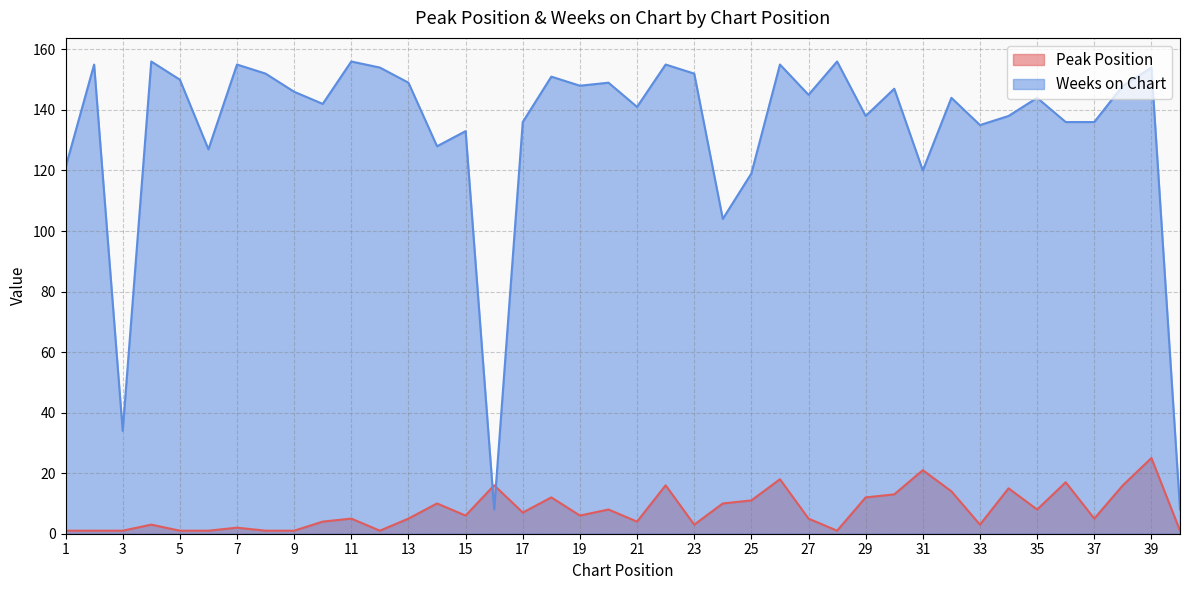

True or false: Peak Position and Weeks on Chart intersect in this chart.

True